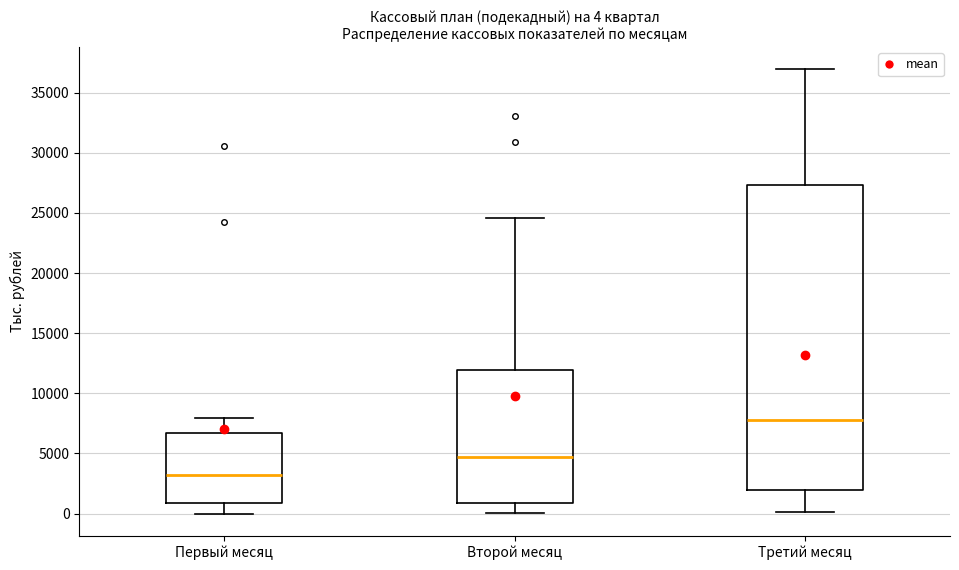

Which box is the tallest, from its lower edge to its upper edge?

Третий месяц